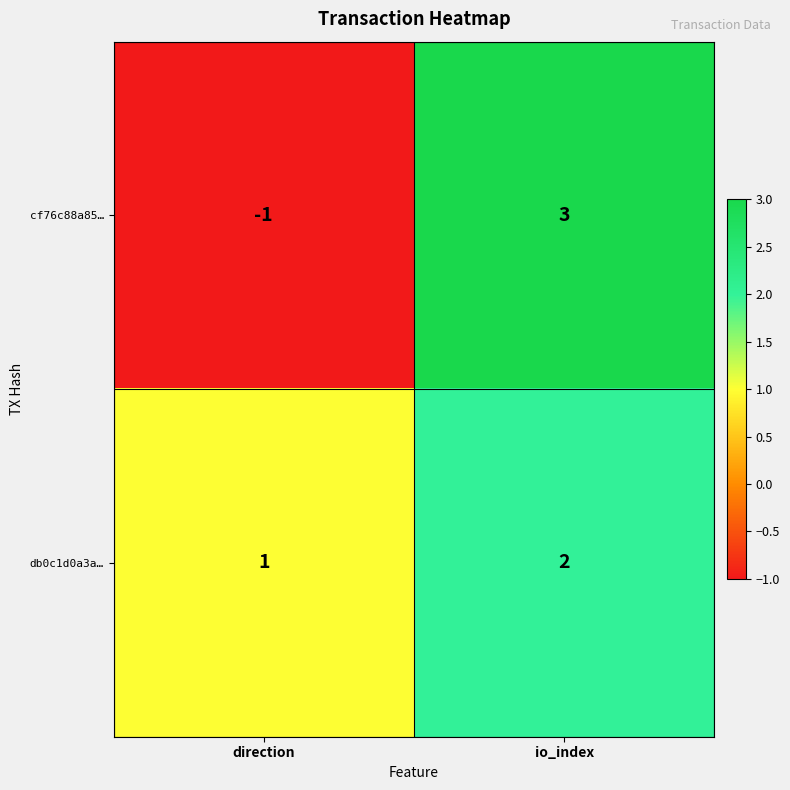

At which label is db0c1d0a3a… closest to 1?

direction